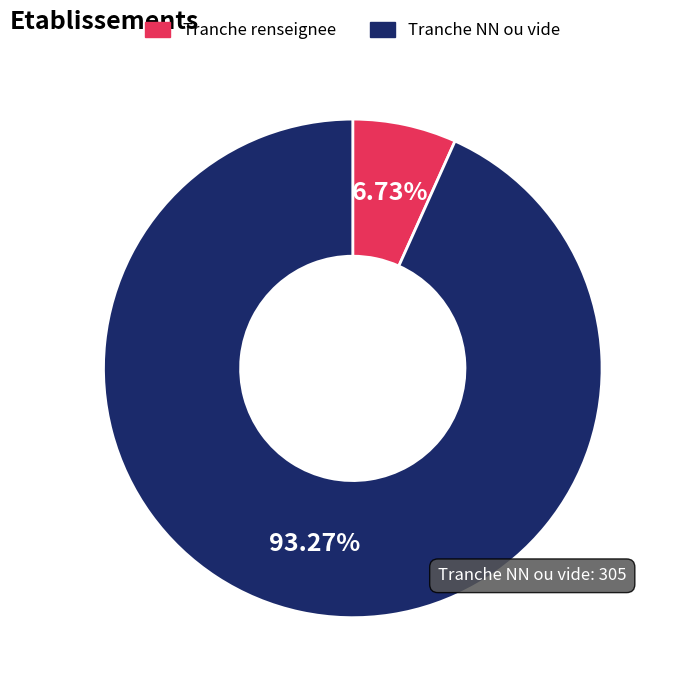

Between Tranche NN ou vide and Tranche renseignee, which is larger?

Tranche NN ou vide